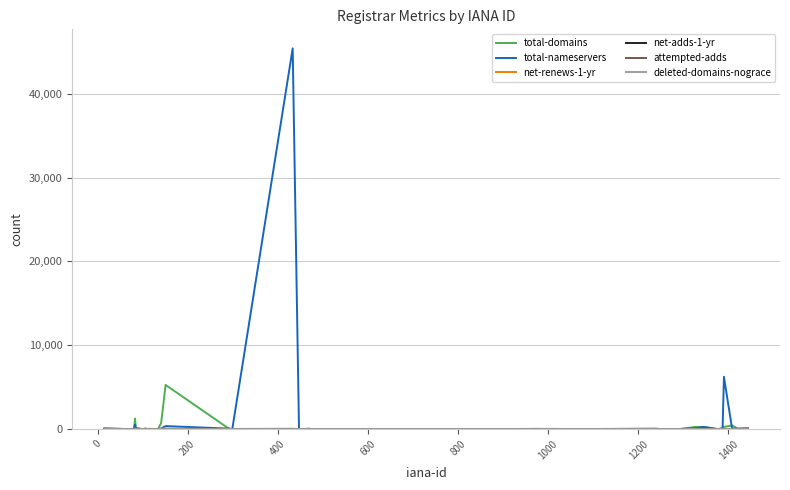

What is the maximum value for total-nameservers?

45413